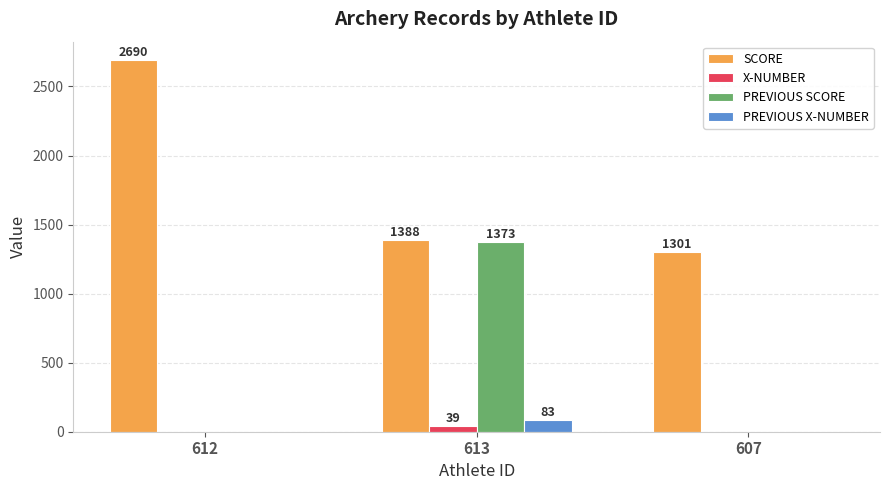

Count the number of data series in this chart.

4